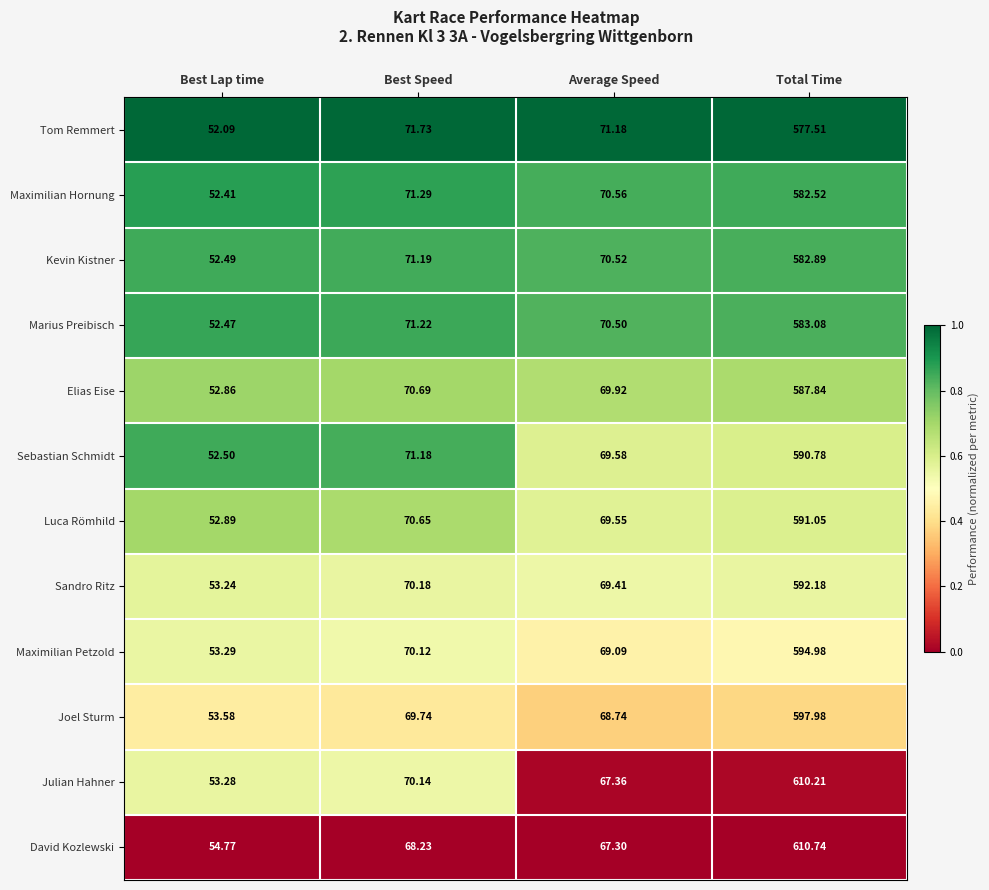

Rank the series at Best Lap time from lowest to highest value.

Tom Remmert, Maximilian Hornung, Marius Preibisch, Kevin Kistner, Sebastian Schmidt, Elias Eise, Luca Römhild, Sandro Ritz, Julian Hahner, Maximilian Petzold, Joel Sturm, David Kozlewski